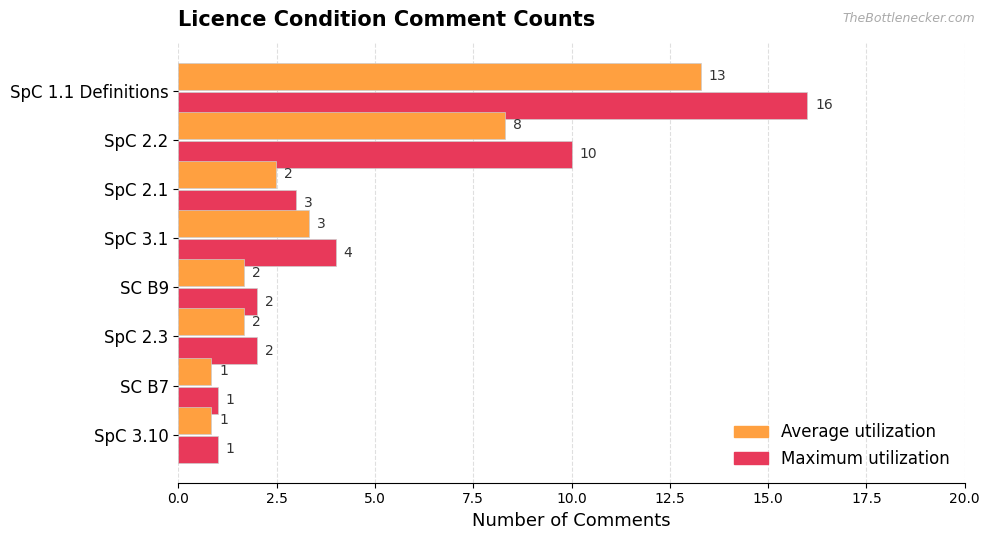

What is the difference between the second highest and minimum values in the Maximum utilization series?

9.0